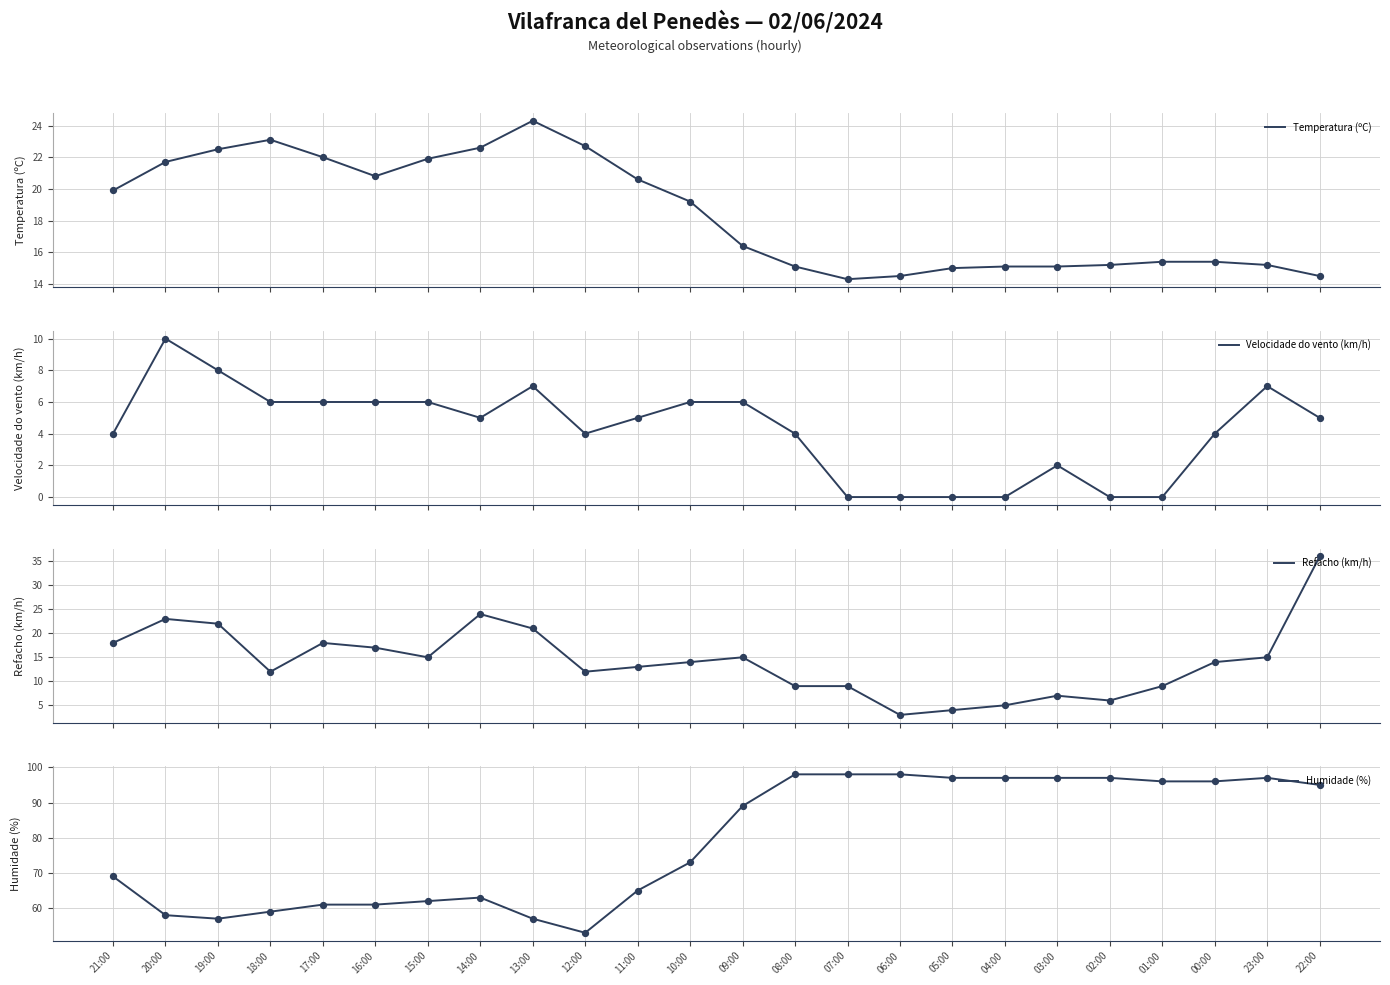

Is the value of Temperatura (ºC) at 10:00 greater than the value of Velocidade do vento (km/h) at 02:00?

Yes